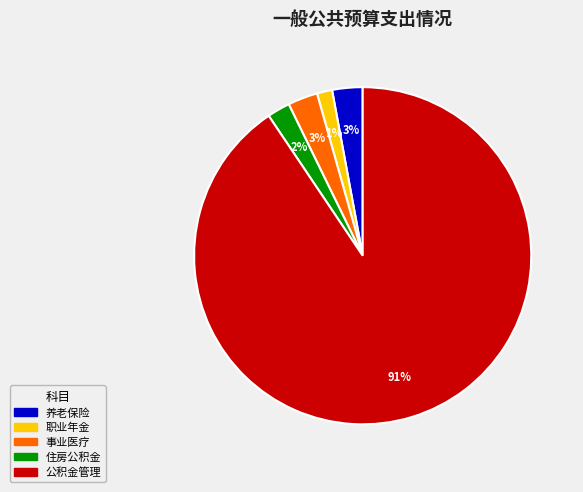

The 住房公积金 slice represents 2% of the pie. True or false?

True